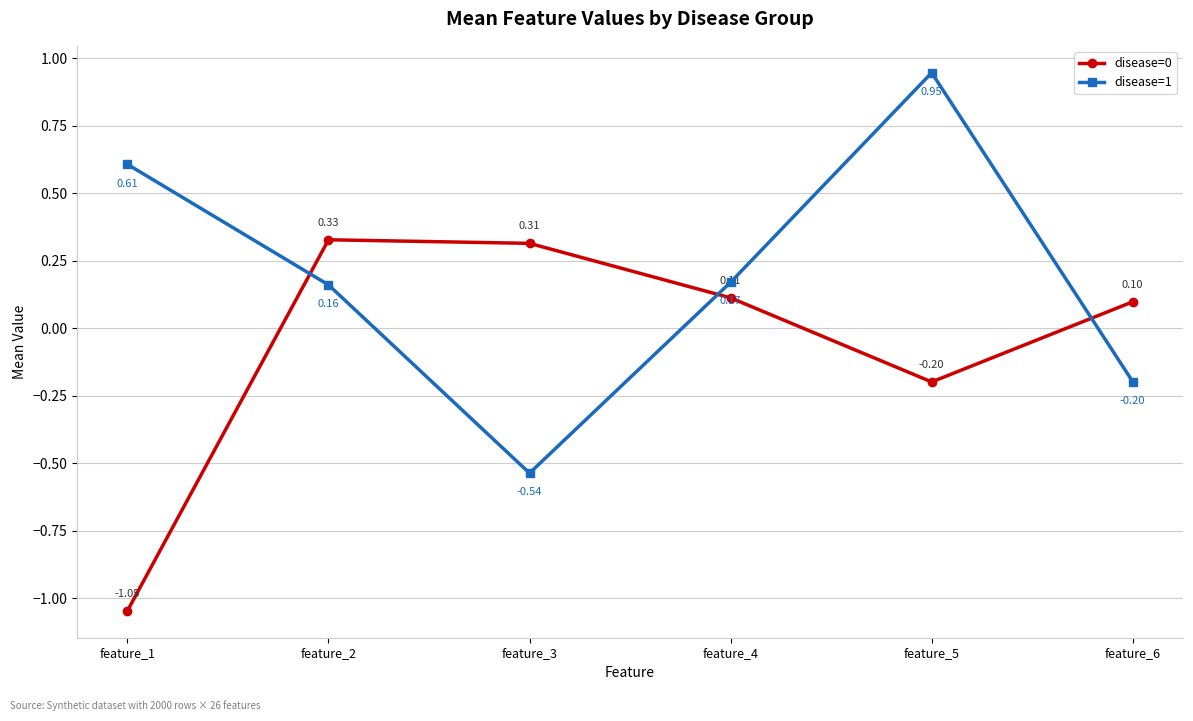

What are all the series names shown in the legend?

disease=0, disease=1